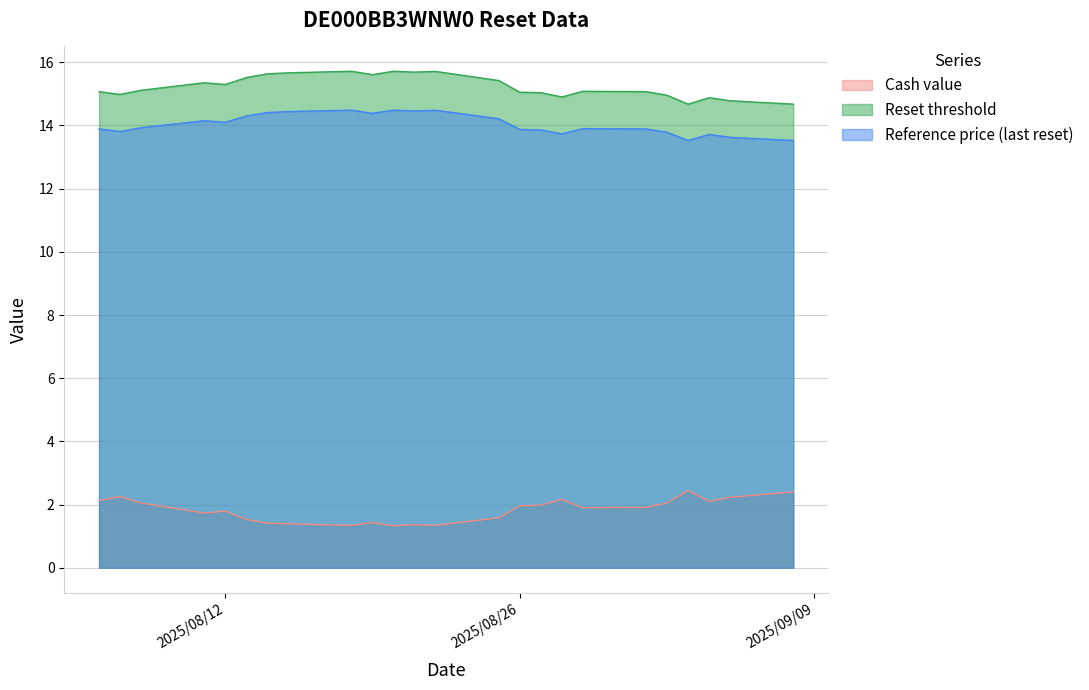

Which series has the largest total across all categories?

Reset threshold